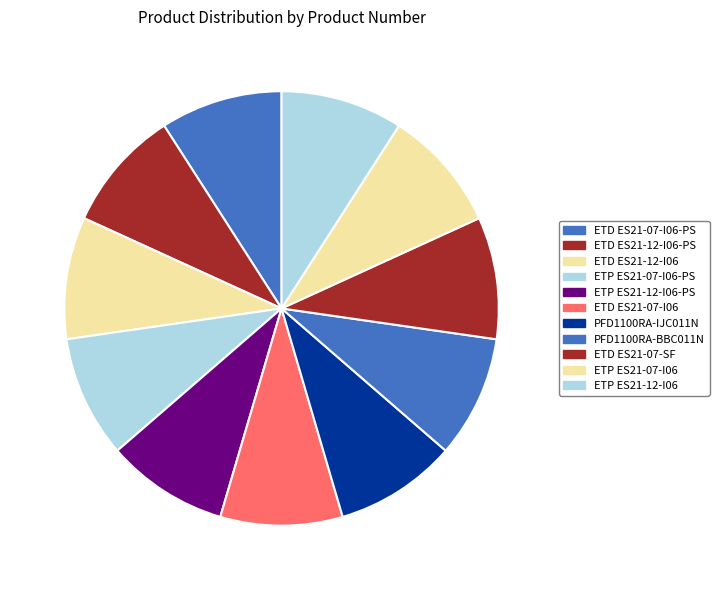

What is the ratio of the value at ETD ES21-07-I06-PS to the value at ETD ES21-07-I06?

1.0